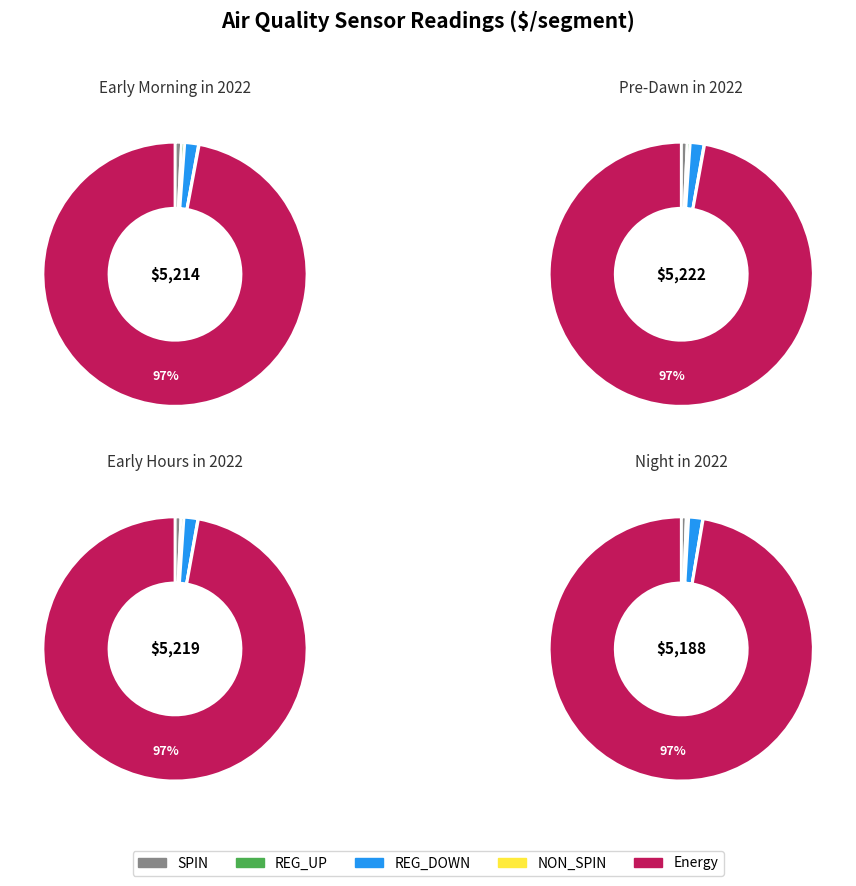

How many segments does this pie chart have?

12